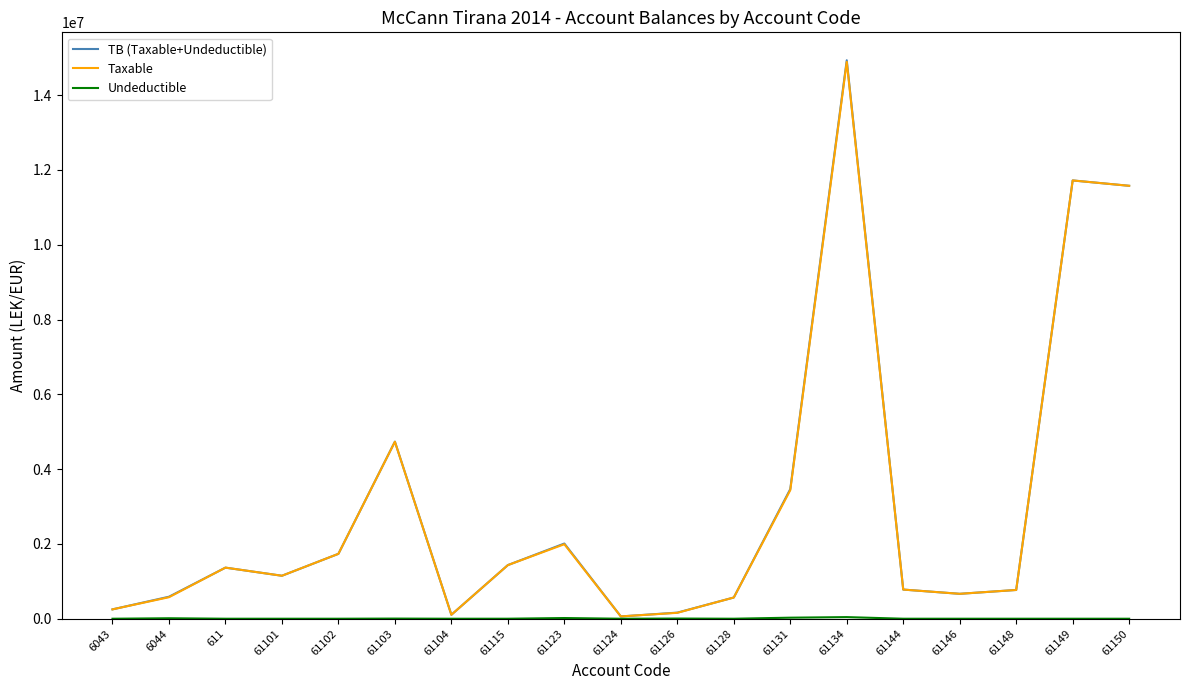

What is the maximum value shown in the chart?

14931158.8